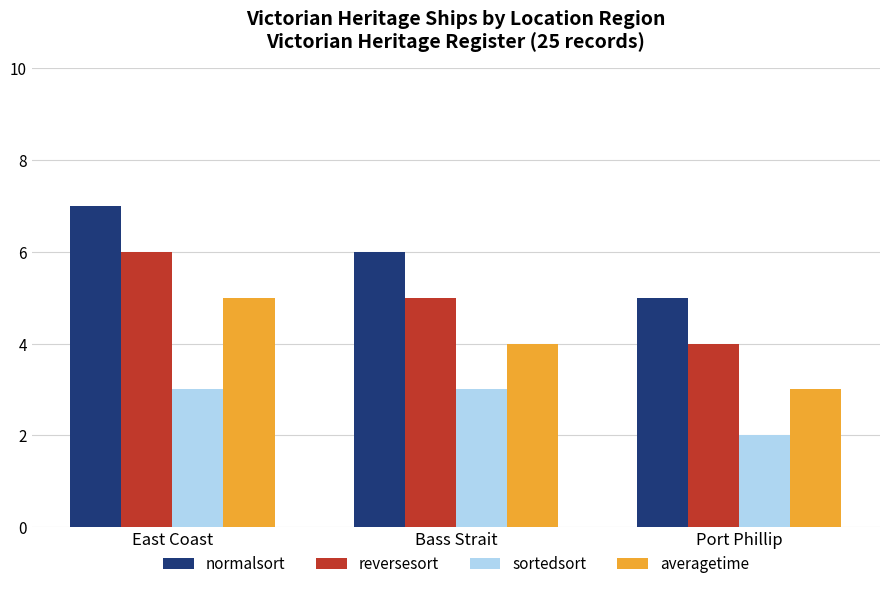

How many categories are shown in the chart?

3